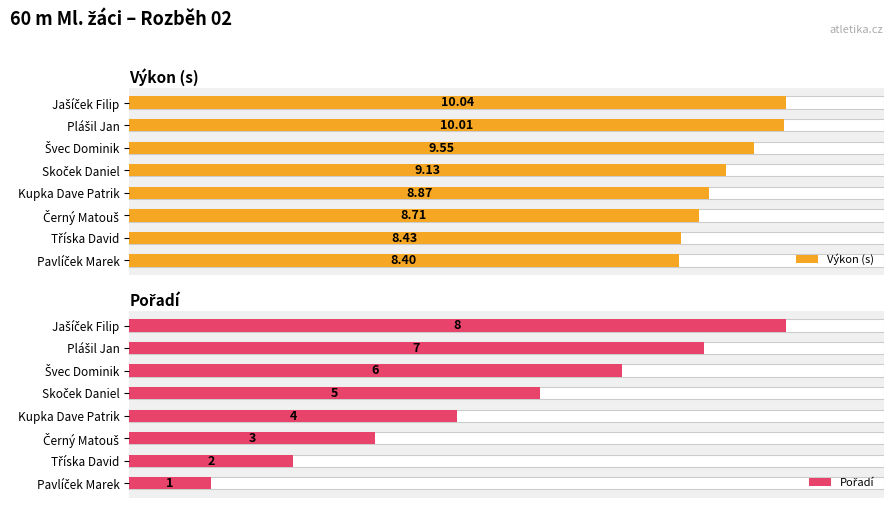

Between Tříska David and Pavlíček Marek, which is larger?

Tříska David